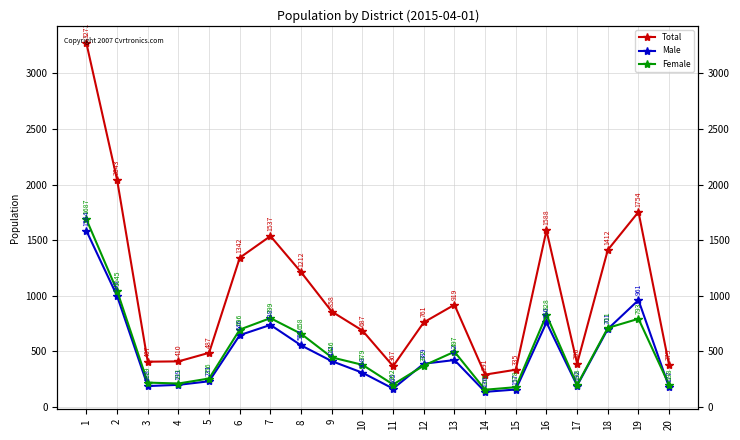

Is it true that Total equals 1412 at 18?

True